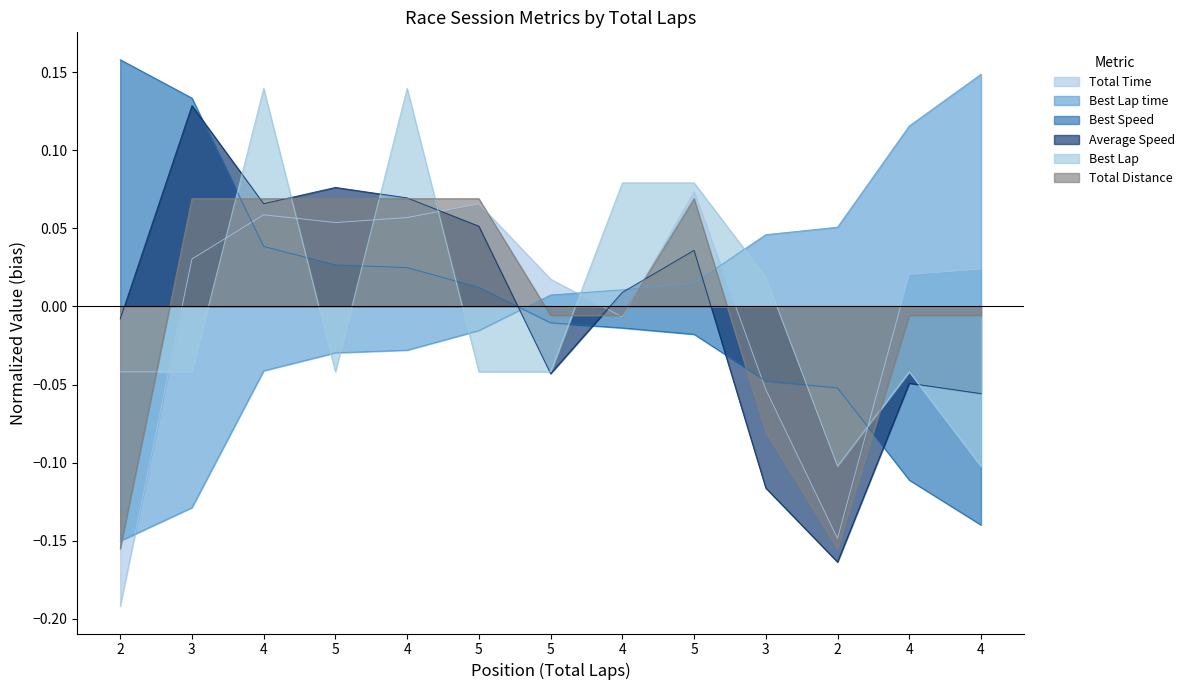

Reading left to right, list all the values displayed in this chart.

Total Time: -0.2	0.0	0.1	0.1	0.1	0.1	0.0	-0.0	0.1	-0.1	-0.1	0.0	0.0
Best Lap time: -0.2	-0.1	-0.0	-0.0	-0.0	-0.0	0.0	0.0	0.0	0.0	0.1	0.1	0.1
Best Speed: 0.2	0.1	0.0	0.0	0.0	0.0	-0.0	-0.0	-0.0	-0.0	-0.1	-0.1	-0.1
Average Speed: -0.0	0.1	0.1	0.1	0.1	0.1	-0.0	0.0	0.0	-0.1	-0.2	-0.0	-0.1
Best Lap: -0.0	-0.0	0.1	-0.0	0.1	-0.0	-0.0	0.1	0.1	0.0	-0.1	-0.0	-0.1
Total Distance: -0.2	0.1	0.1	0.1	0.1	0.1	-0.0	-0.0	0.1	-0.1	-0.2	-0.0	-0.0